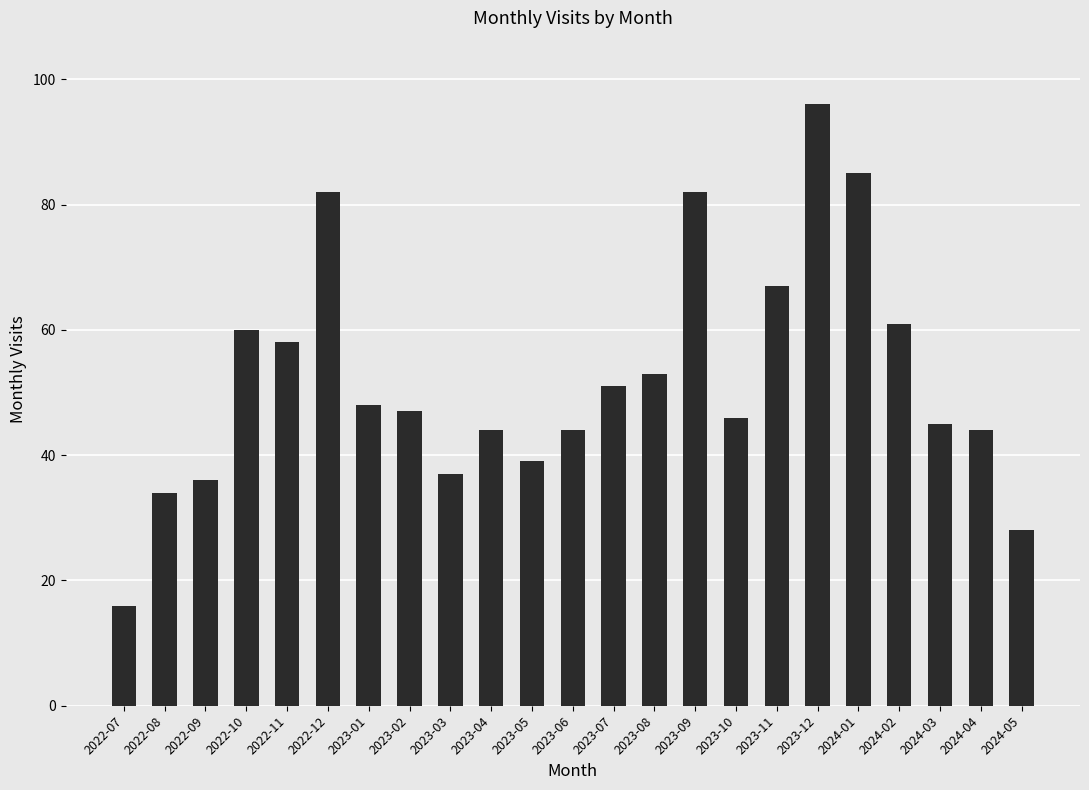

True or false: the data shows 34 at 2022-10.

False